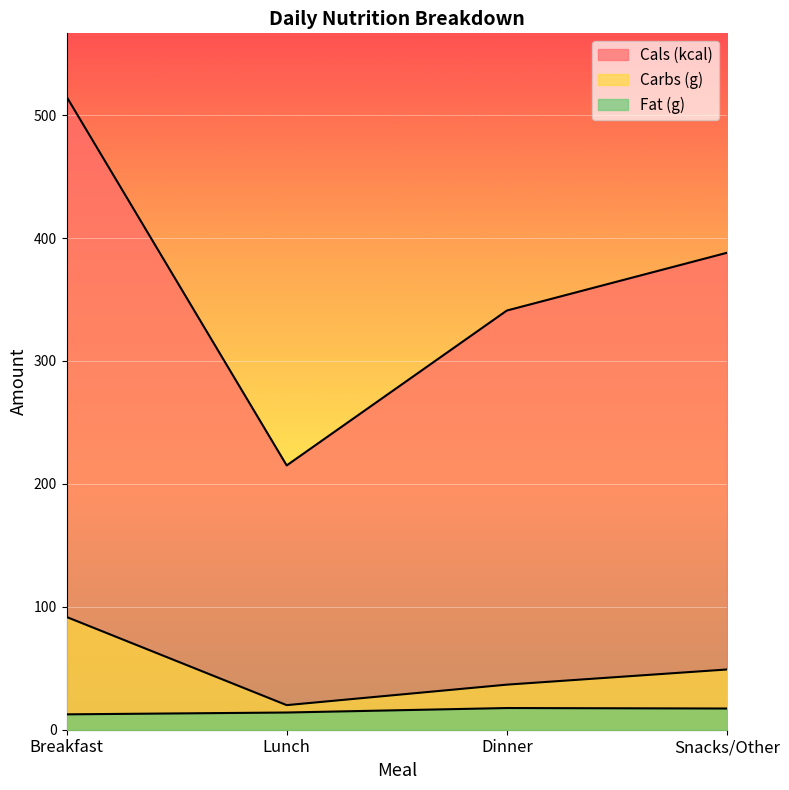

How many categories are shown in the chart?

4